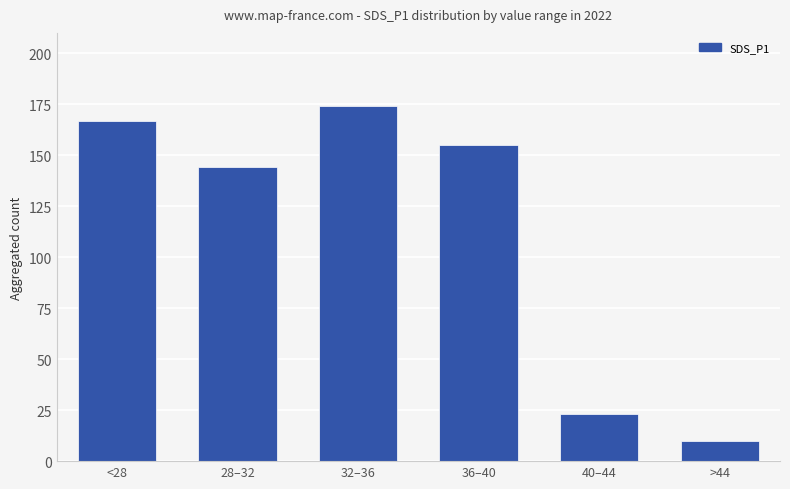

Reading left to right, transcribe all the data shown in this chart.

<28=167	28–32=144	32–36=174	36–40=155	40–44=23	>44=10